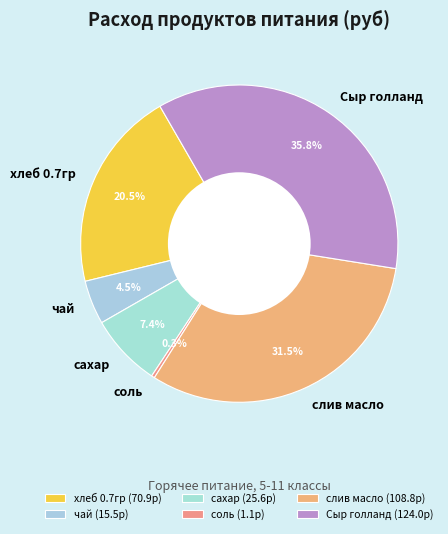

Which category has the smallest portion of the pie?

соль